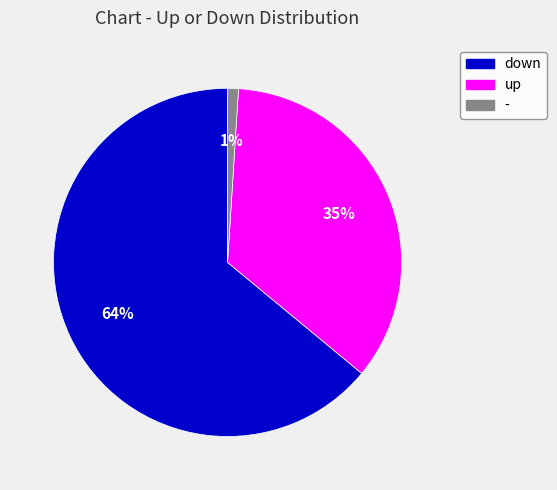

What percentage is the down slice, to the nearest percent?

64%